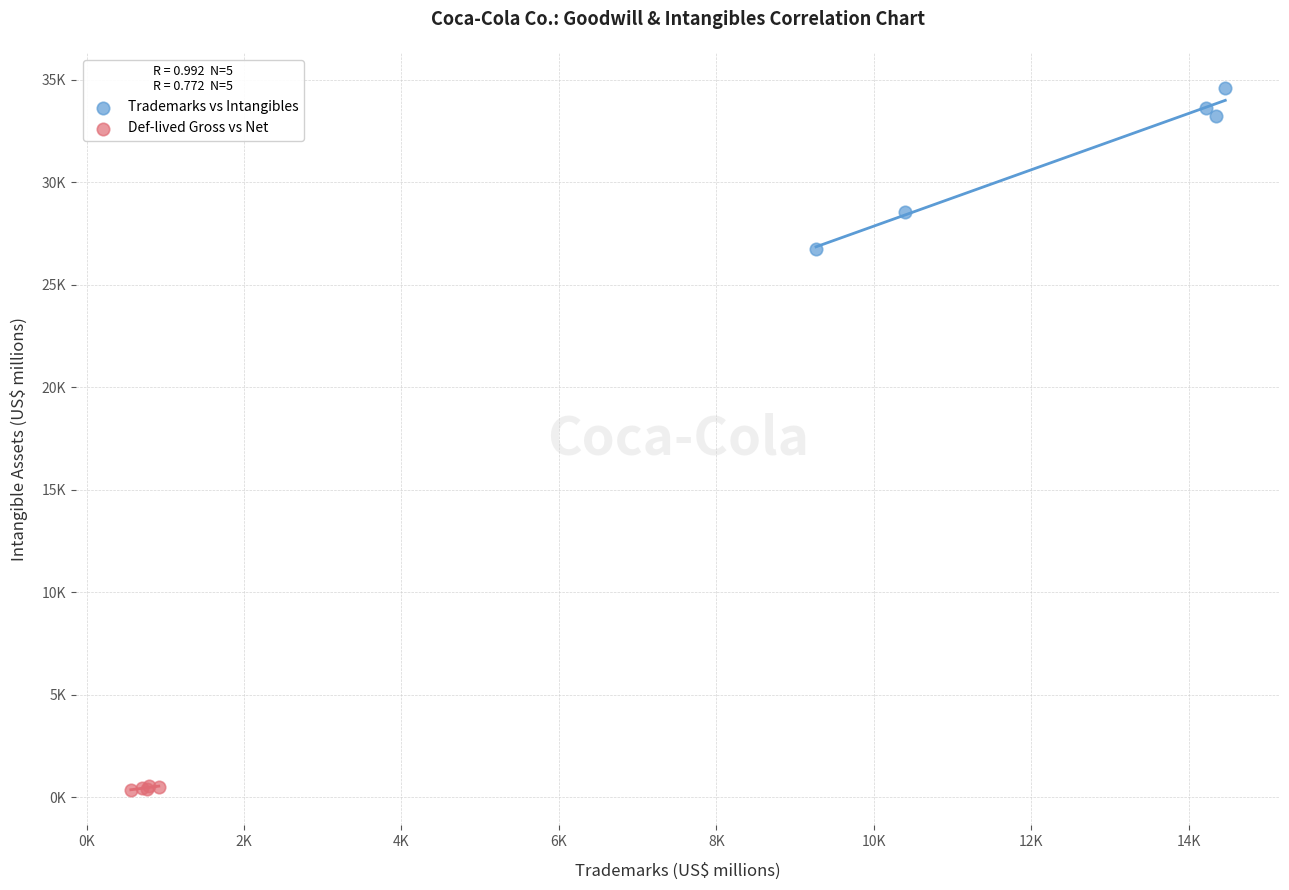

What are all the series names shown in the legend?

Trademarks vs Intangibles, Def-lived Gross vs Net